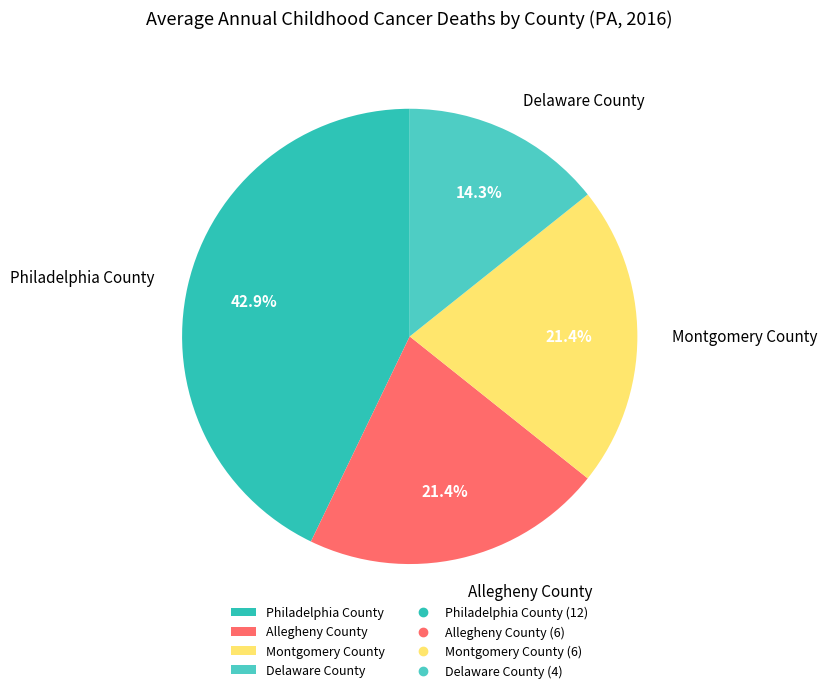

Does any single category account for the majority?

No